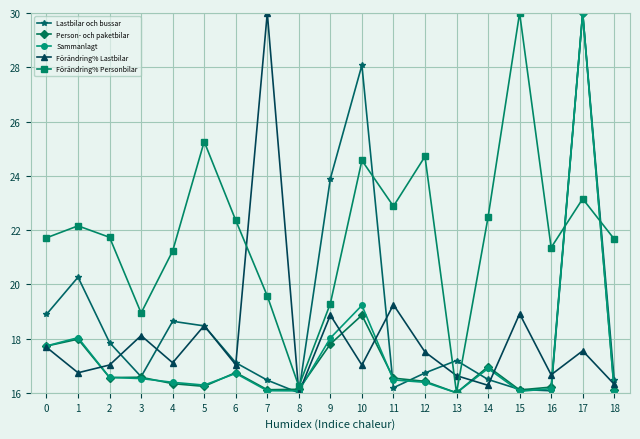

Between 8 and 9, which series saw the biggest shift?

Lastbilar och bussar